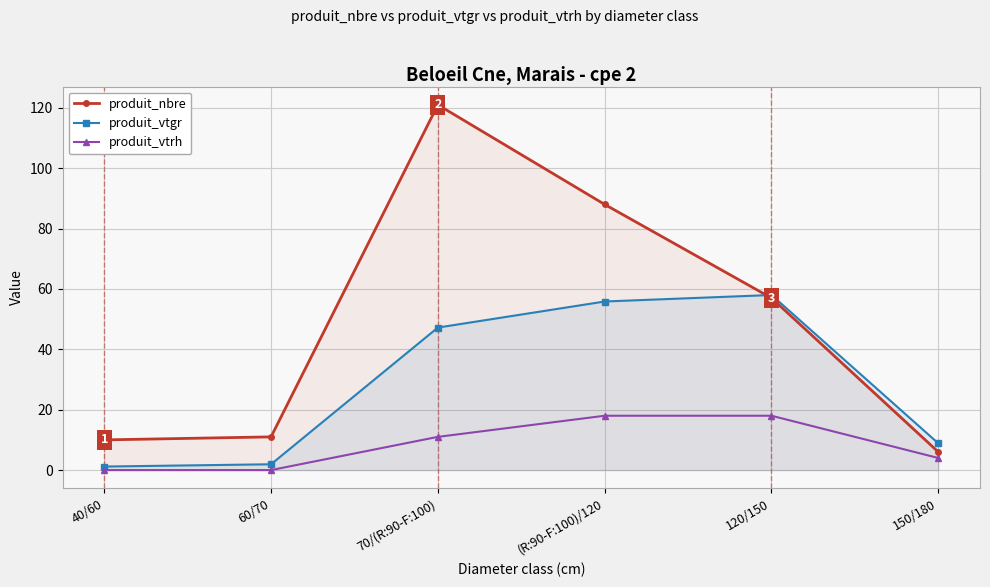

How many lines are shown in the chart?

3